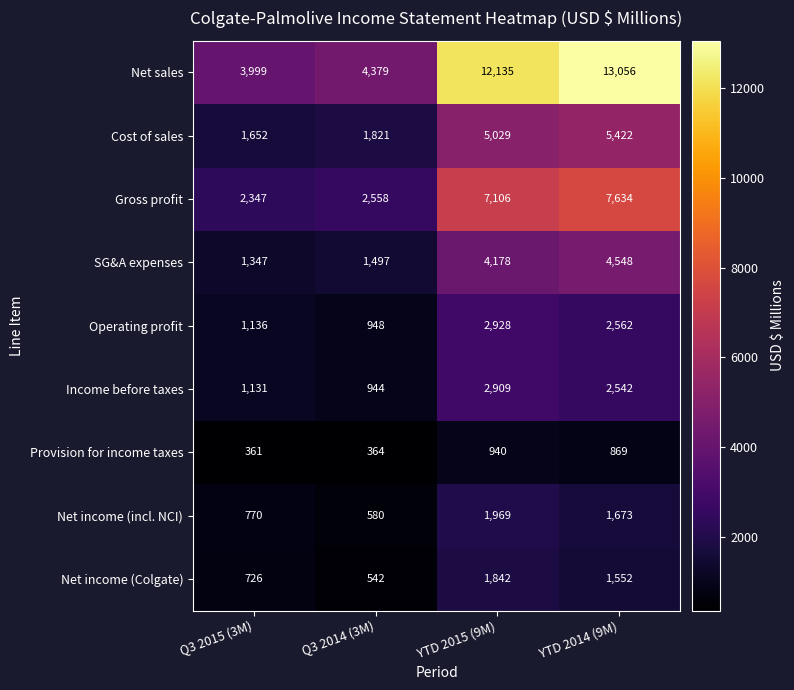

Which series changed the most between Q3 2014 (3M) and YTD 2014 (9M)?

Net sales